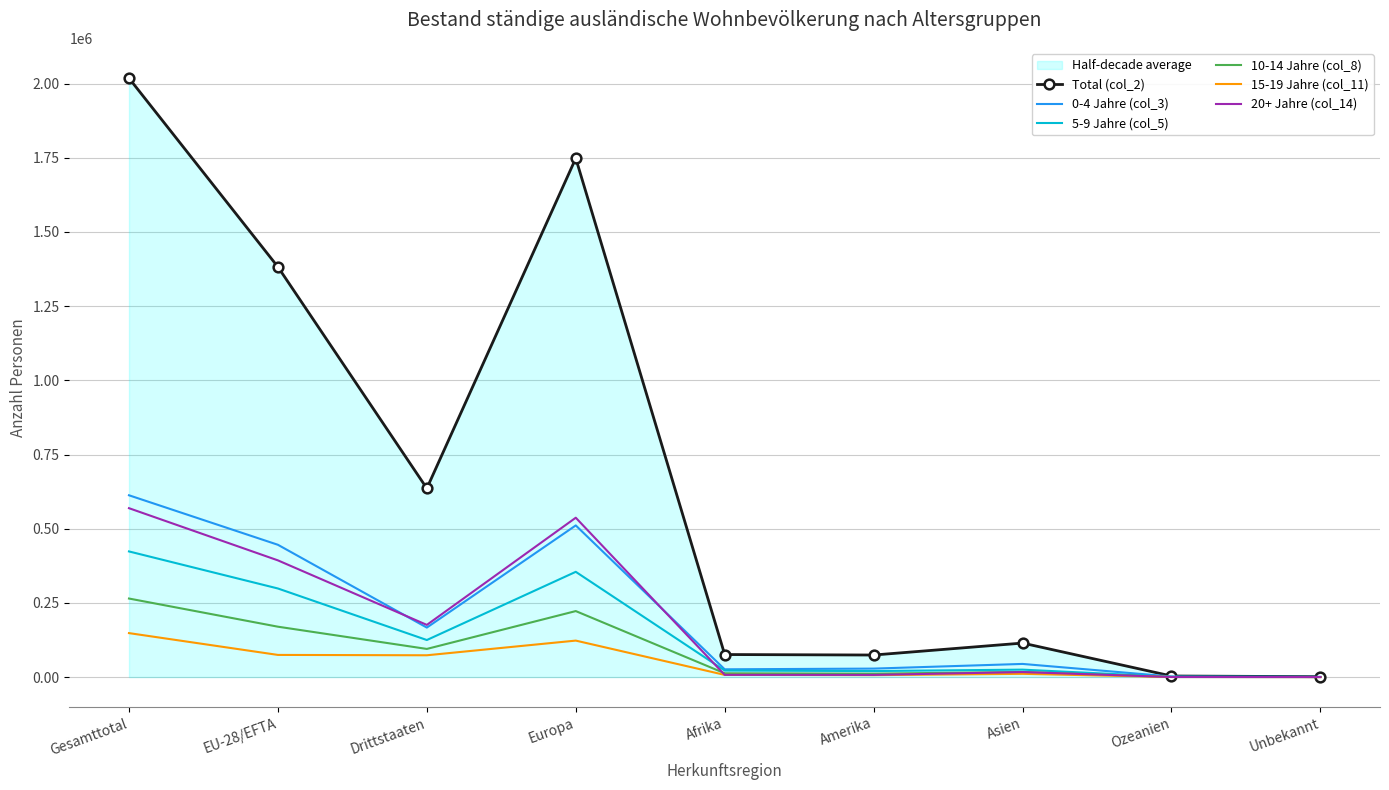

At which category is the sum across all series the highest?

Gesamttotal